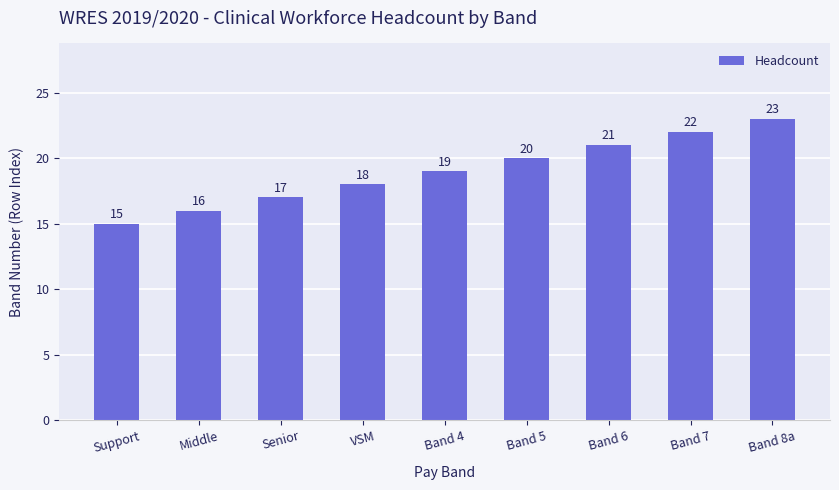

What is the label of the 1st bar from the left?

Support